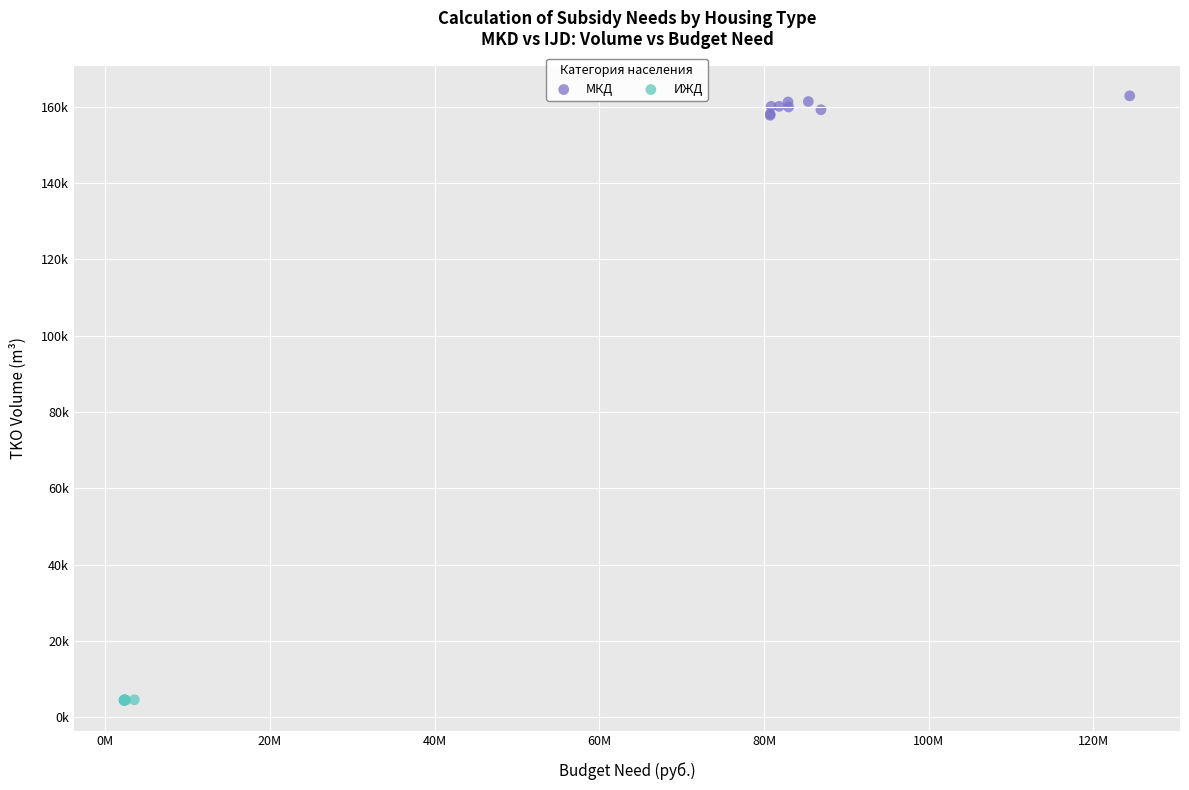

Which series has the widest spread of Y values?

МКД